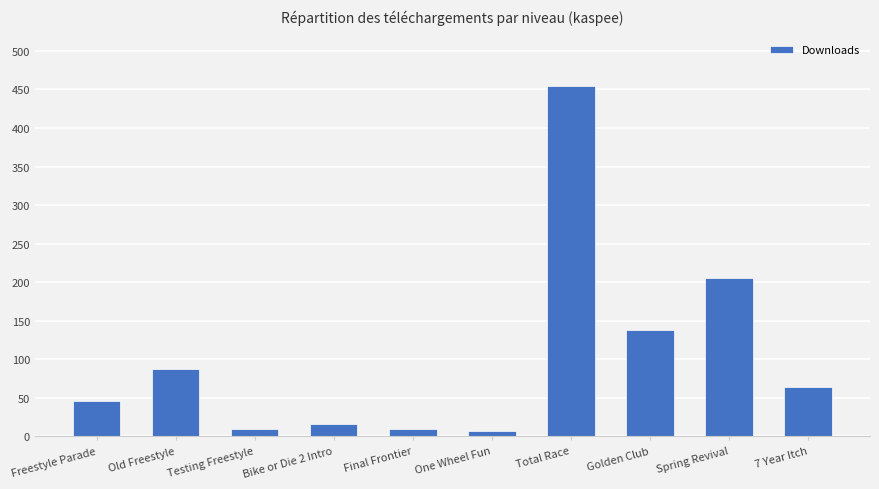

What is the label of the 5th bar from the right?

One Wheel Fun